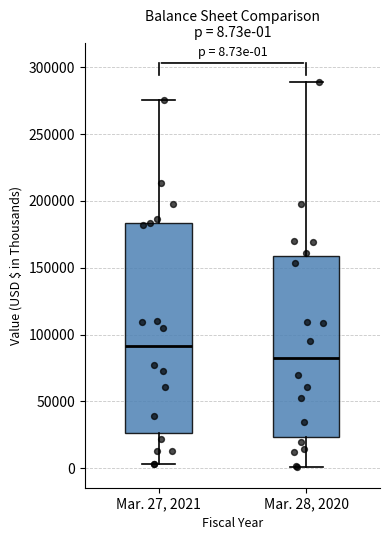

Which box's median line is the highest?

Mar. 27, 2021